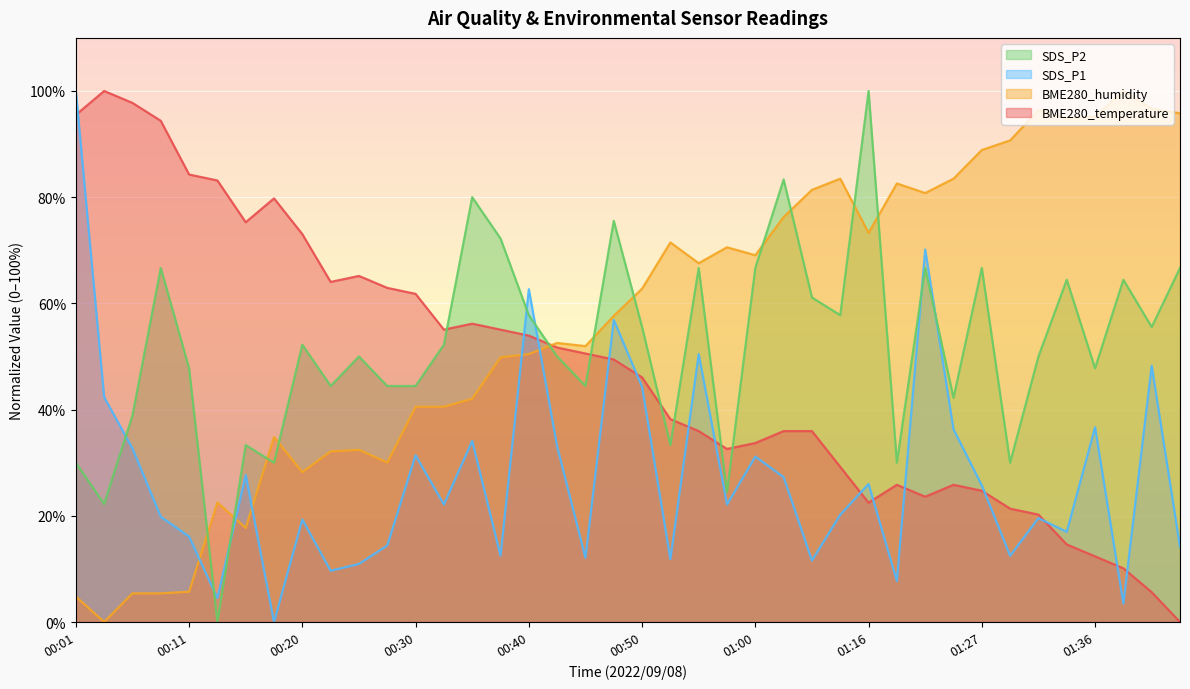

Is it true that BME280_temperature equals 12.4 at 01:36?

True